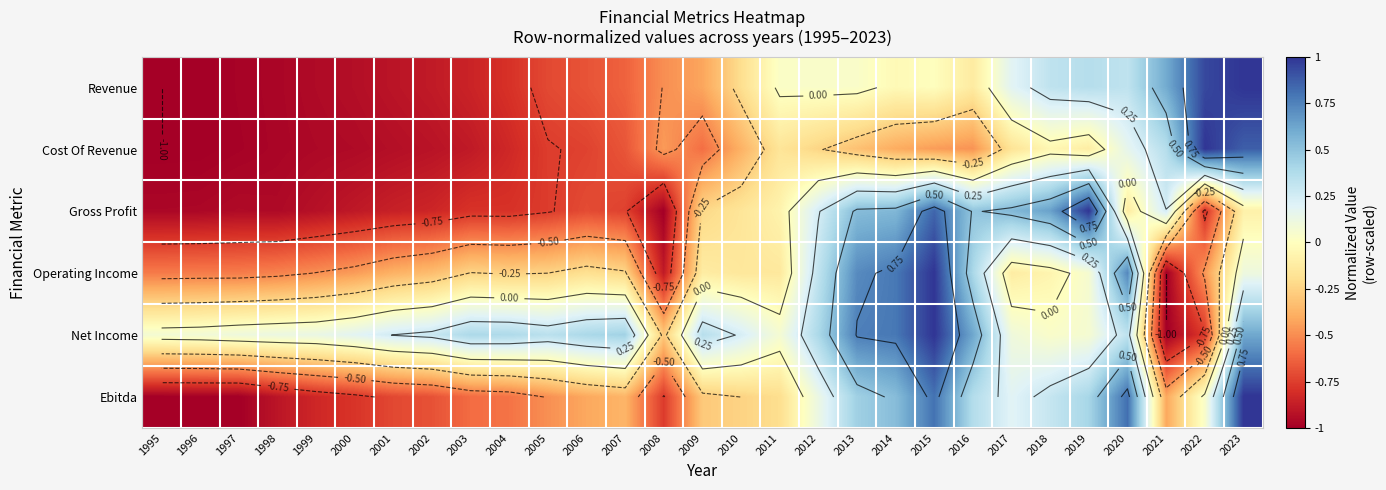

What is the spread (max minus min) of values at 2018?

0.7